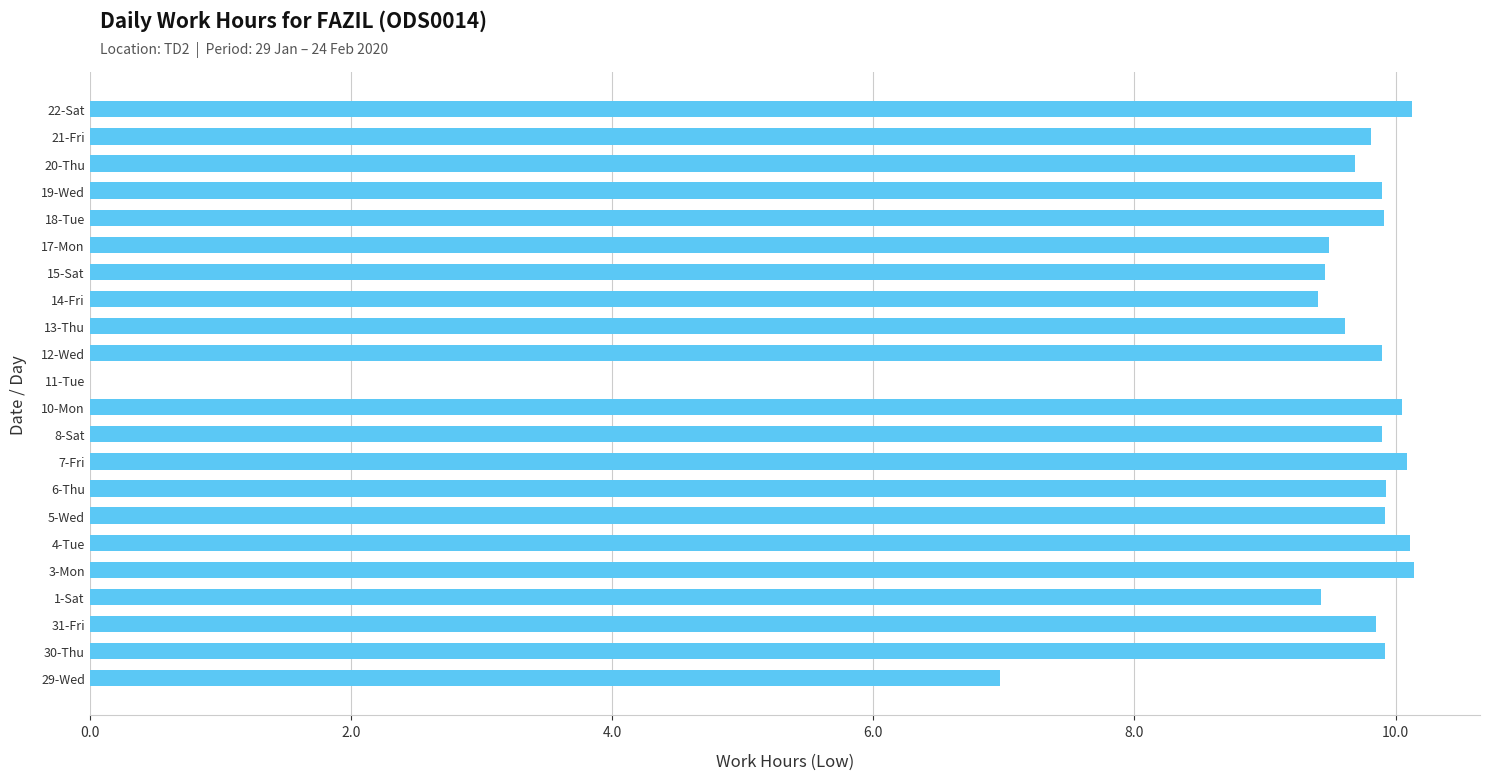

Does the chart contain stacked bars?

No